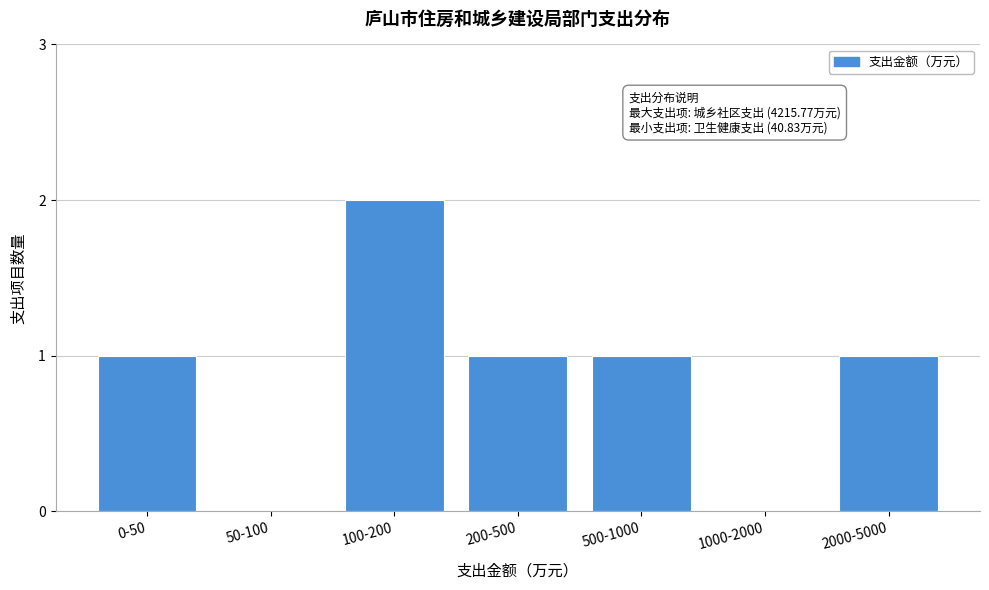

Reading left to right, what are all the values shown in this chart?

0-50=1	50-100=0	100-200=2	200-500=1	500-1000=1	1000-2000=0	2000-5000=1